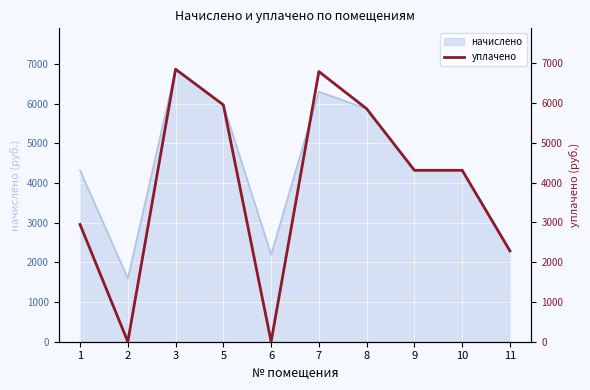

The value of начислено at 10 is 2264.1. True or false?

False